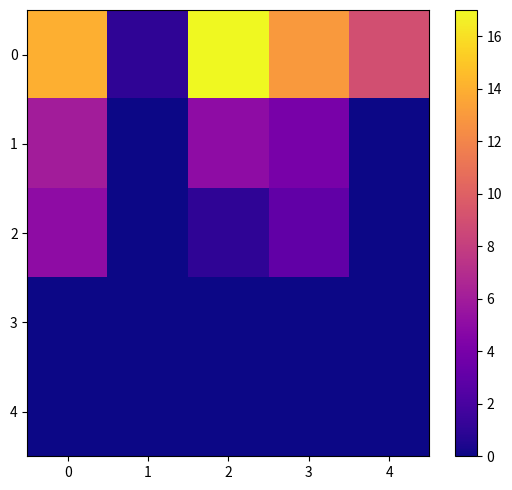

List the series in order of their peak value, lowest first.

3, 4, 2, 1, 0